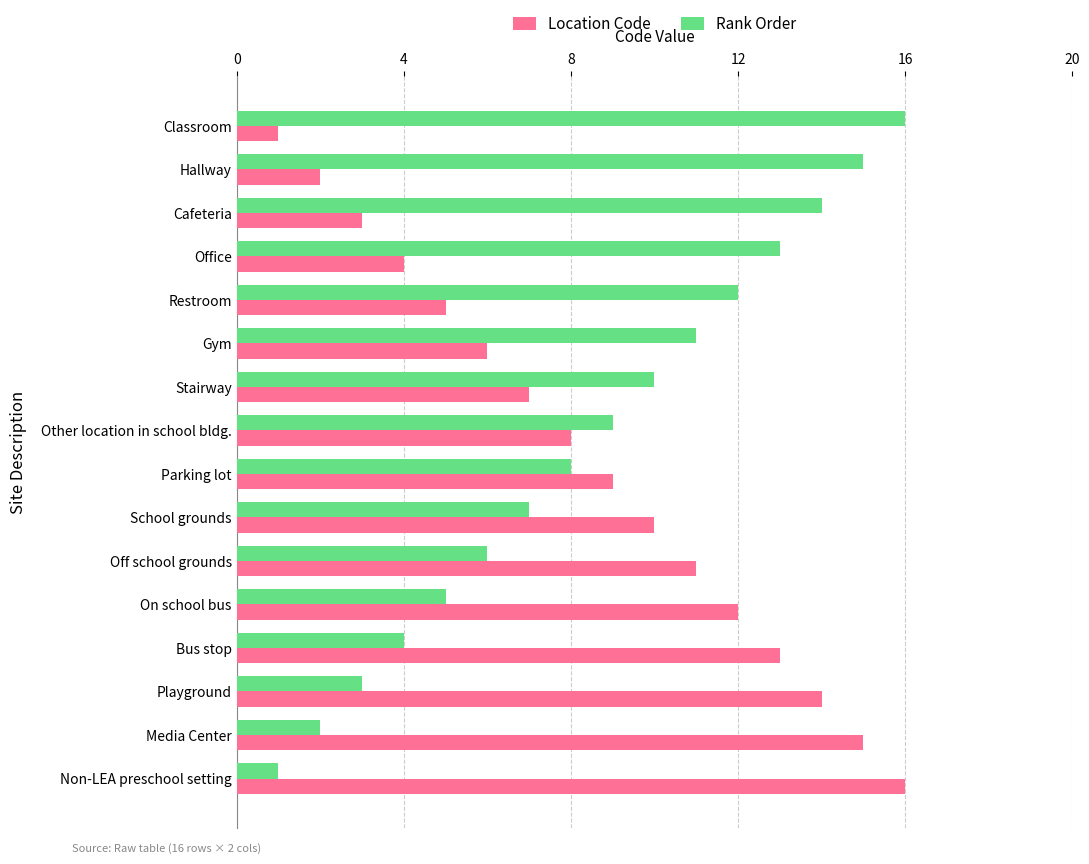

What is the maximum value for Rank Order?

16